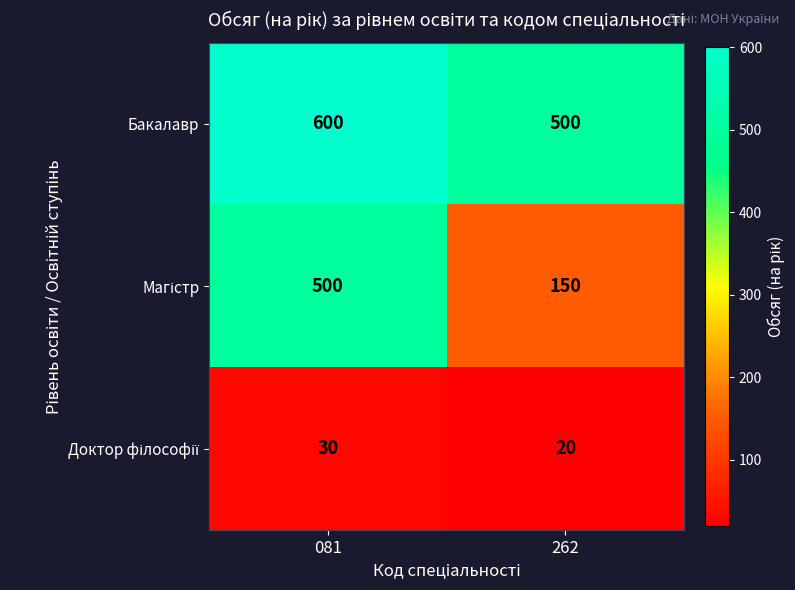

What is the average value of the Бакалавр series?

550